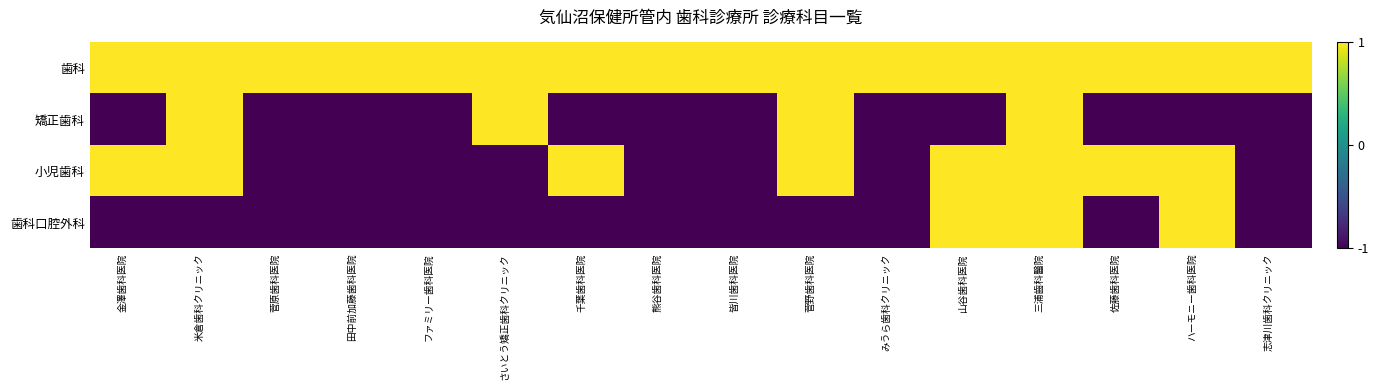

What is the total value across all series at 皆川歯科医院?

-2